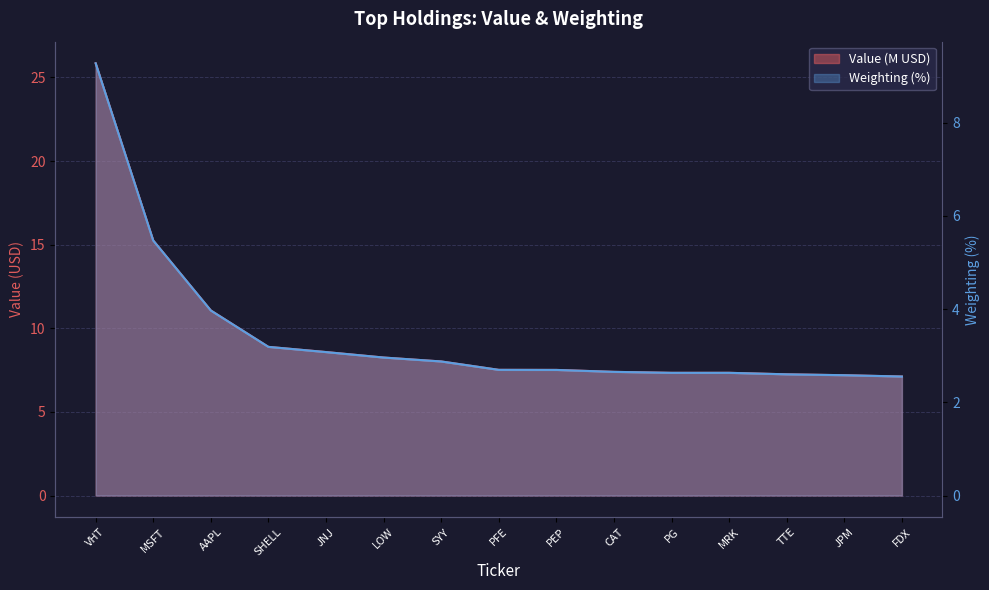

What is the value of the Weighting point at the 4th from the left?

3.2